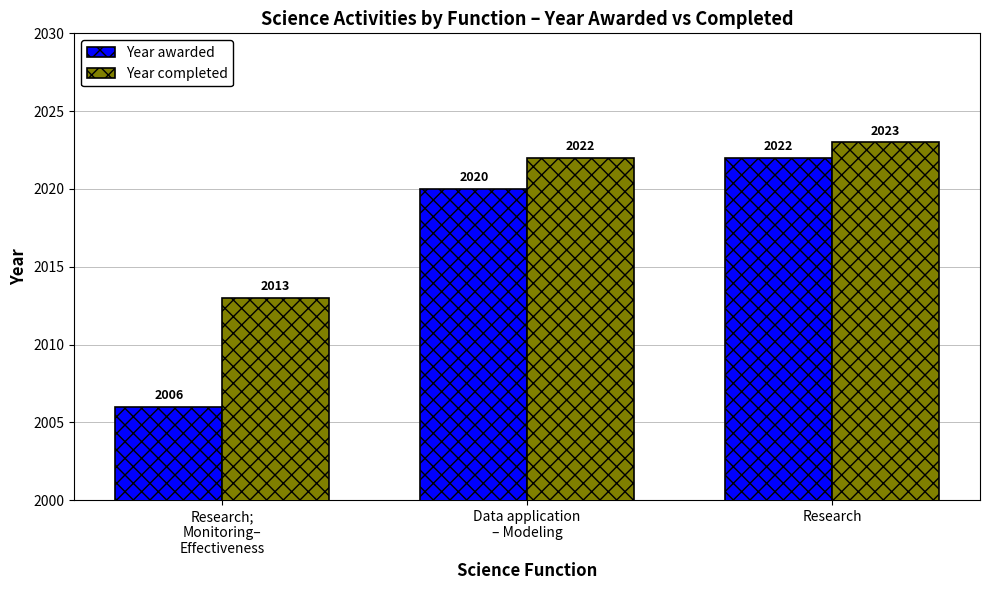

Reading right to left, list all the values displayed in this chart.

Year awarded: 2022	2020	2006
Year completed: 2023	2022	2013